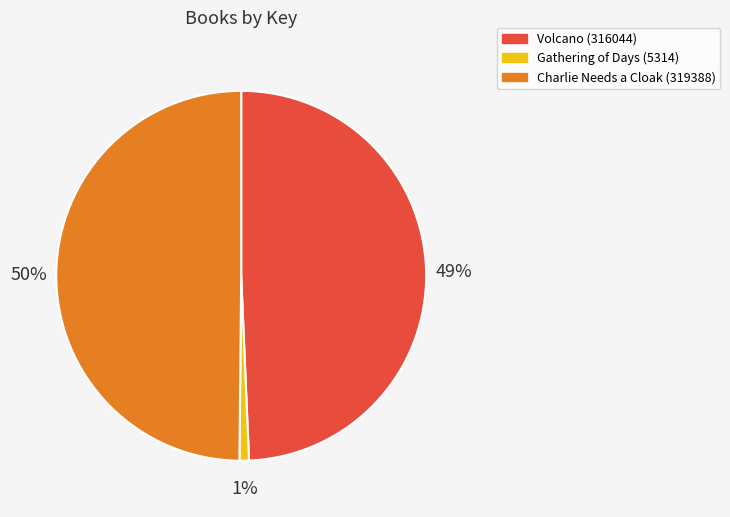

Rank the categories by value from lowest to highest.

Gathering of Days (5314), Volcano (316044), Charlie Needs a Cloak (319388)